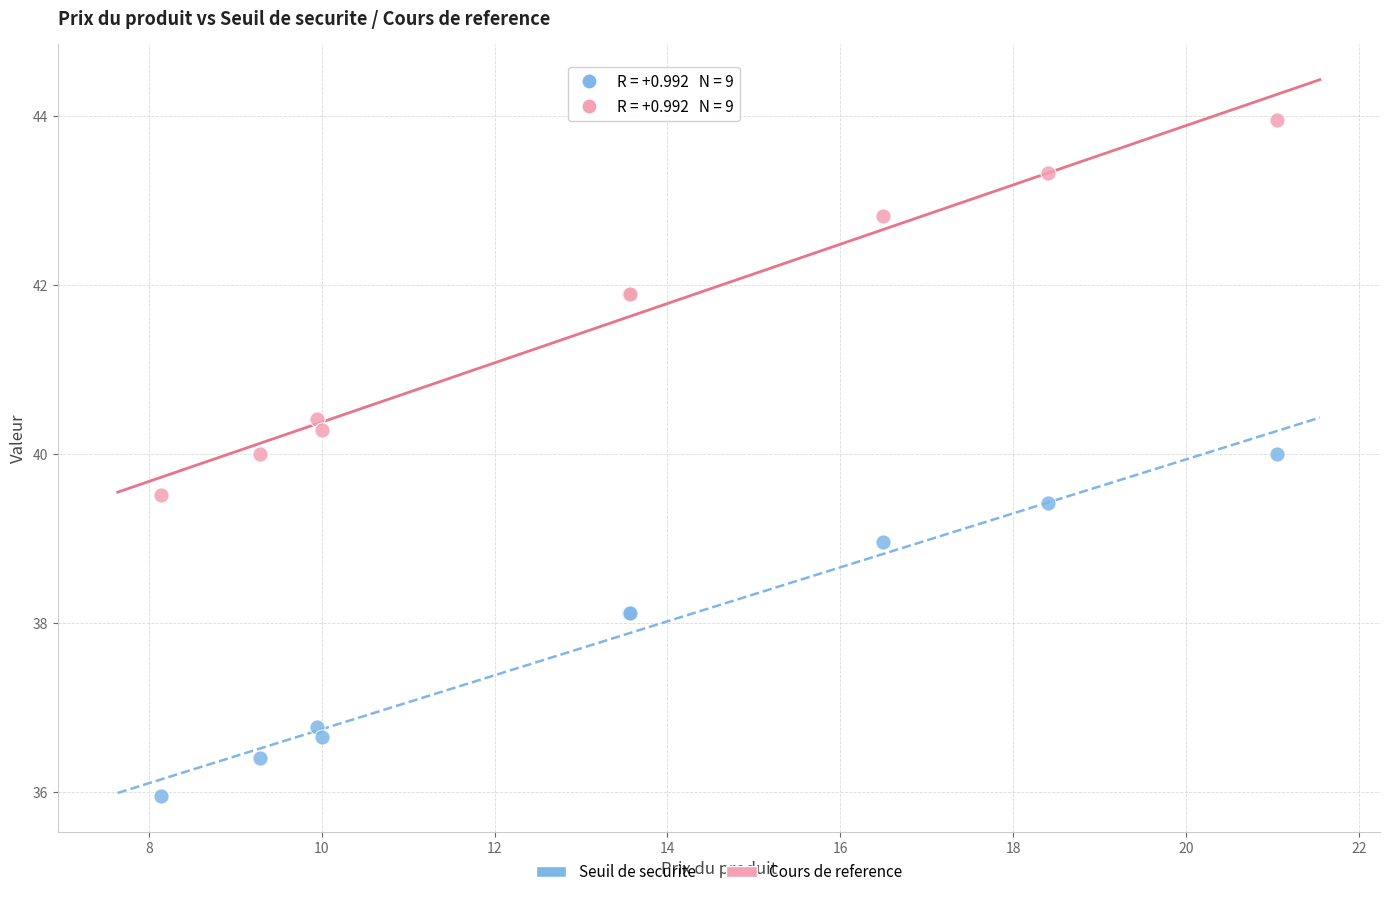

Which series reaches the minimum Y coordinate?

Seuil de securite